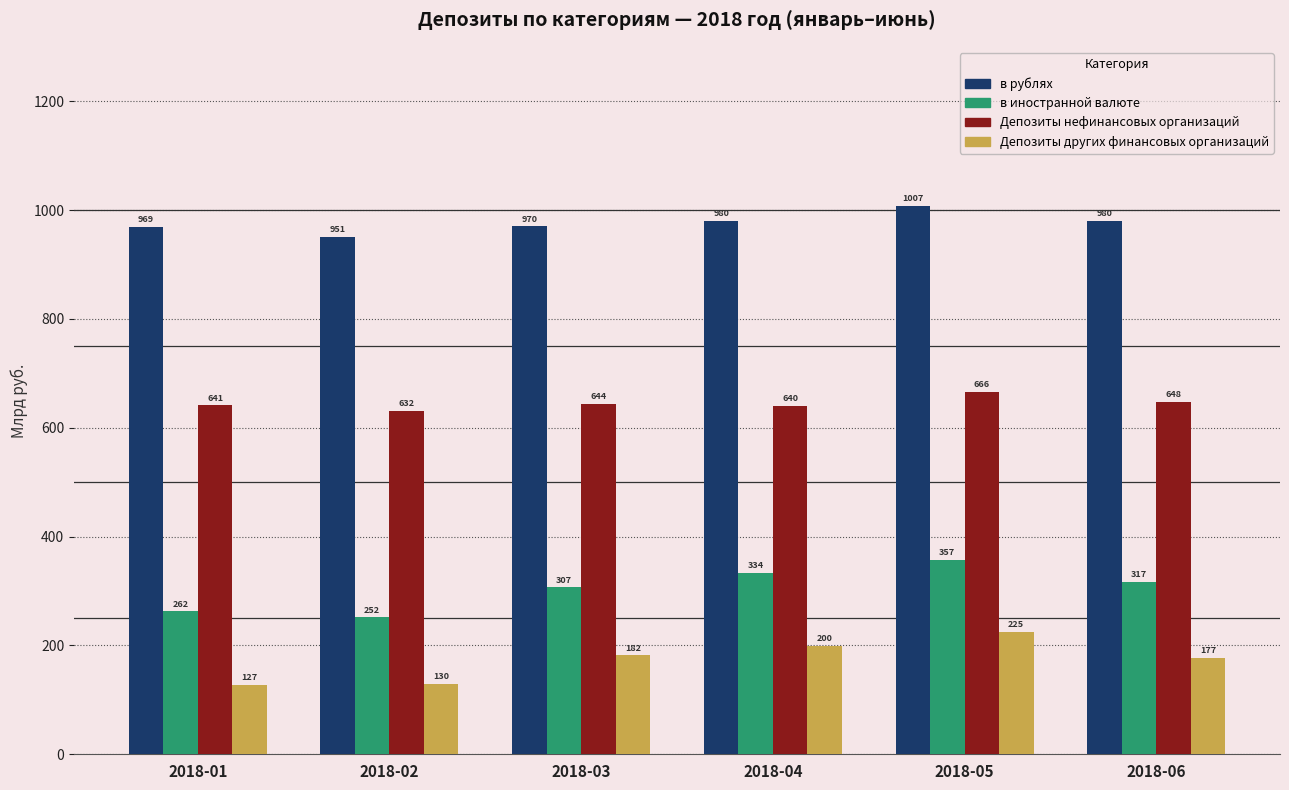

Rank the series at 2018-02 from lowest to highest value.

Депозиты других финансовых организаций, в иностранной валюте, Депозиты нефинансовых организаций, в рублях